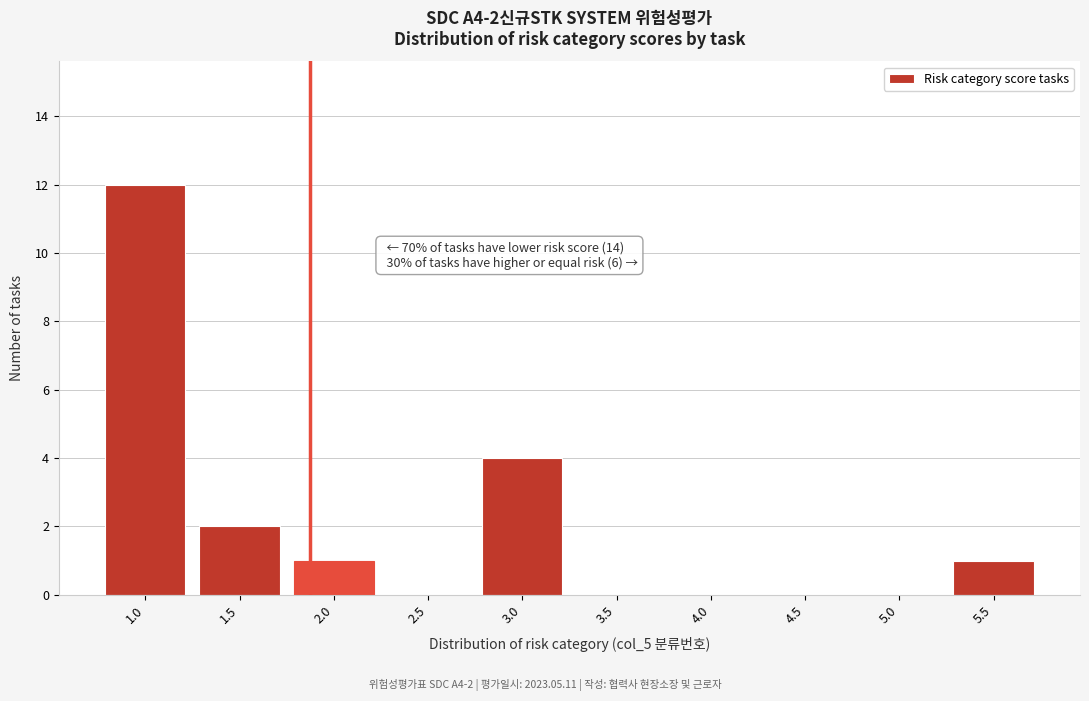

Reading left to right, transcribe all the data shown in this chart.

1.0=12	1.5=2	2.0=1	2.5=0	3.0=4	3.5=0	4.0=0	4.5=0	5.0=0	5.5=1